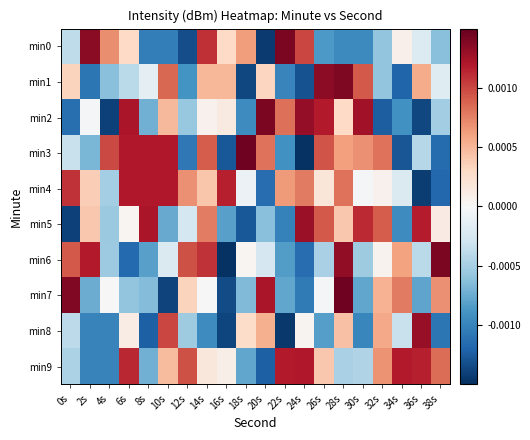

Which category has the highest value across all series?

18s